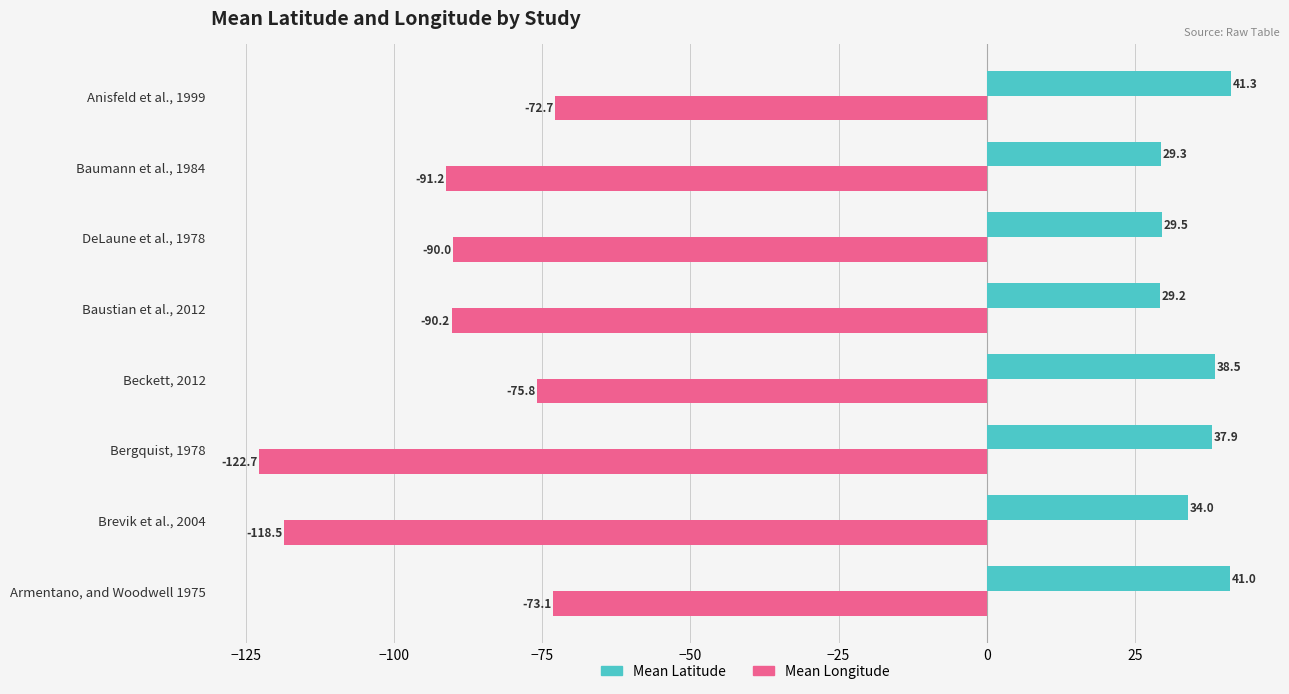

Is it true that Mean Latitude equals 48.3 at Baustian et al., 2012?

False